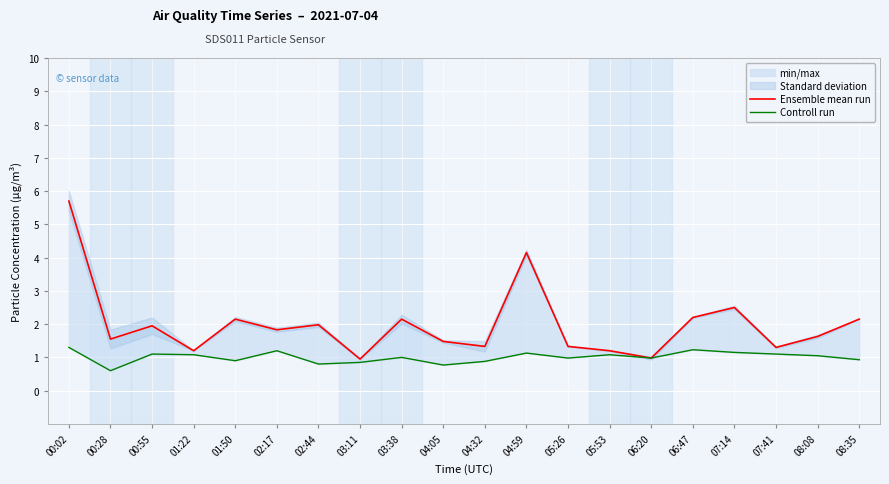

What is the total value across all series at 07:41?

2.4